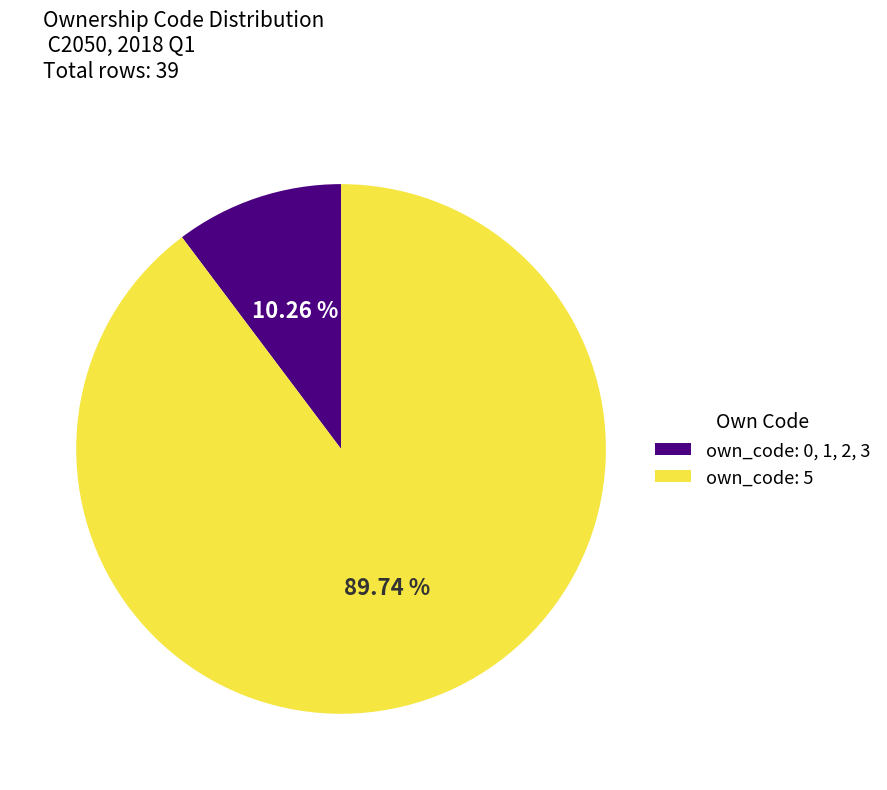

What is the majority slice?

own_code: 5